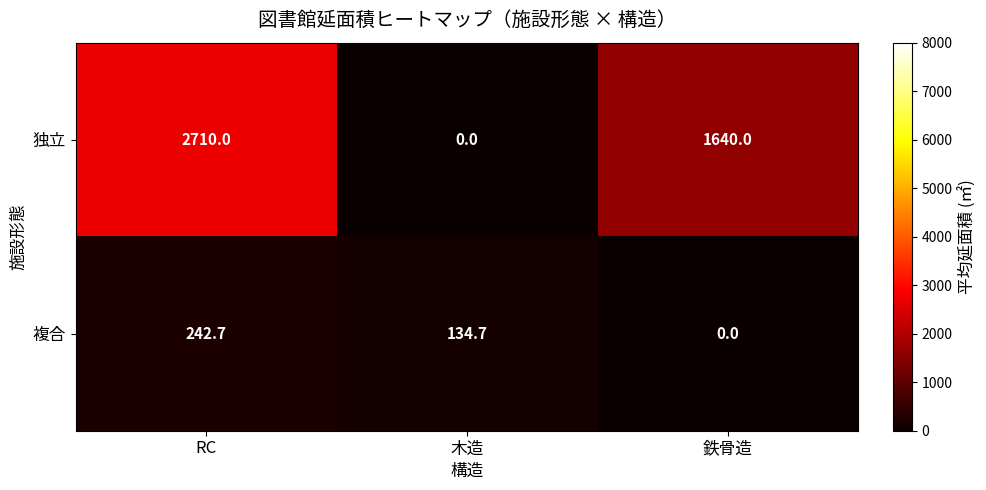

At which label does 独立 reach its minimum?

木造